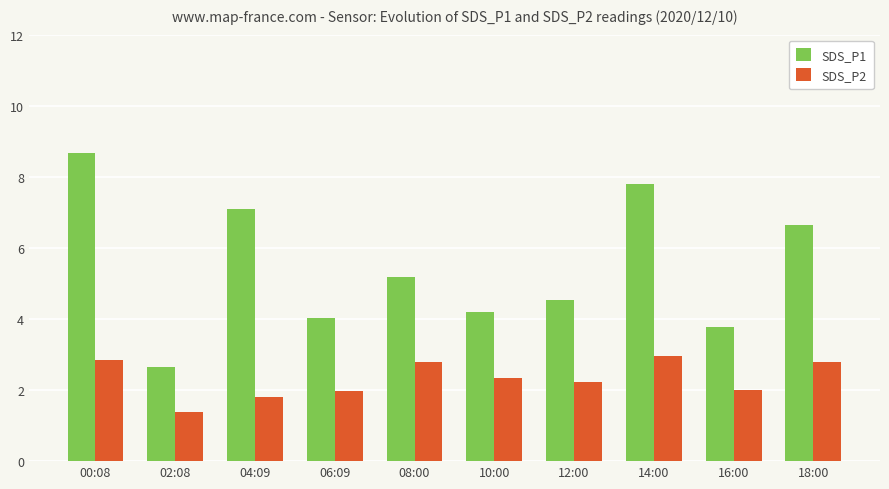

What is the maximum value for SDS_P1?

8.7